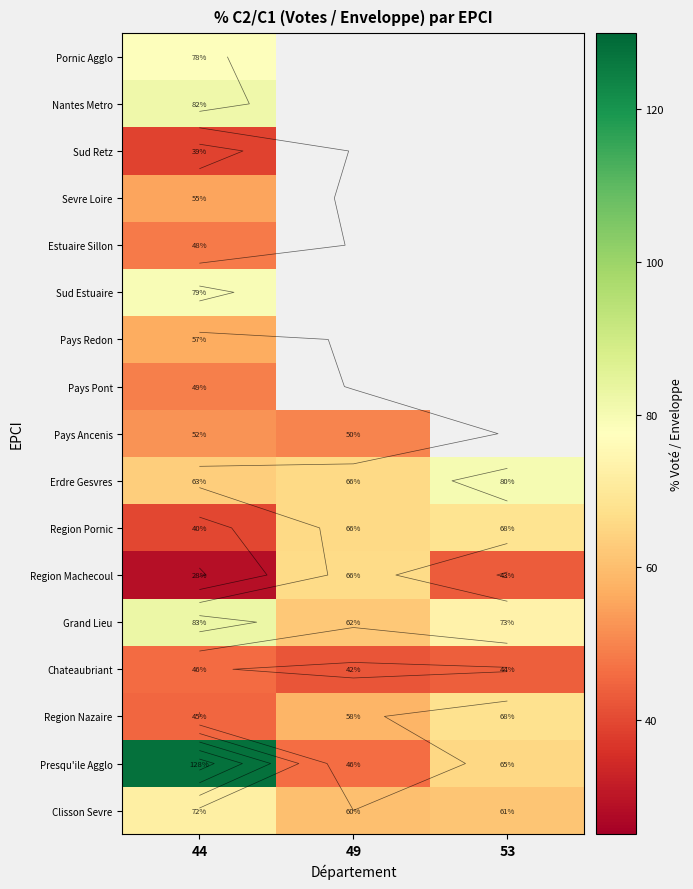

How many categories are shown in the chart?

3